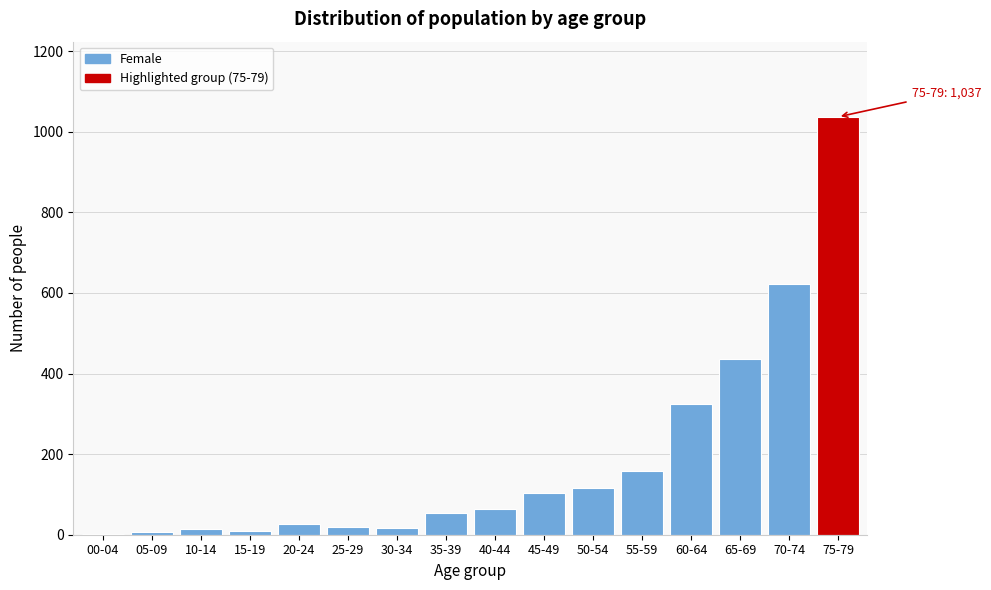

What is the greatest value displayed?

1037